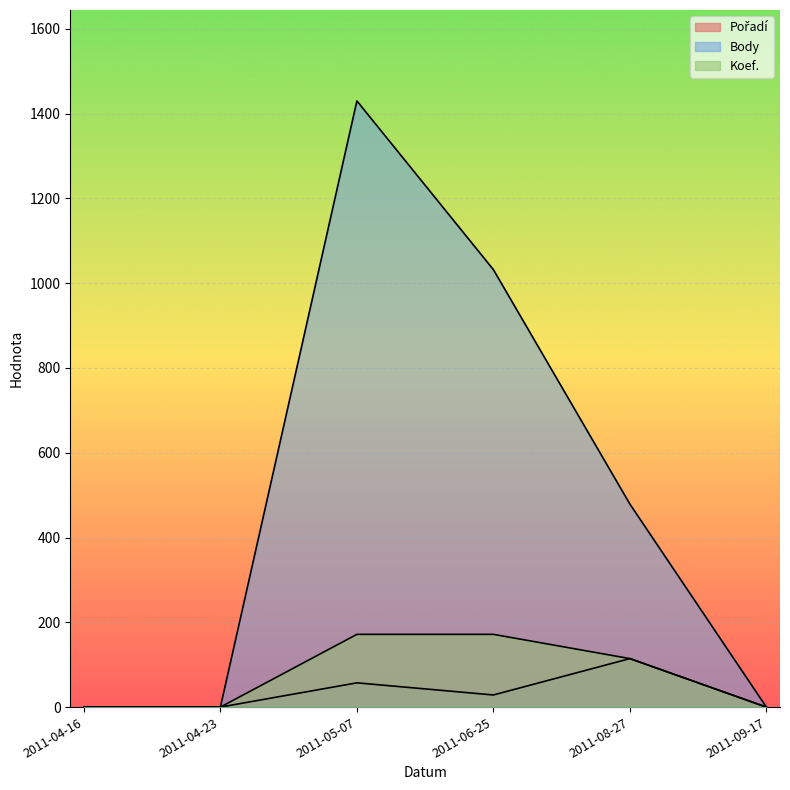

What is the difference between the maximum and minimum values in the Pořadí series?

114.4